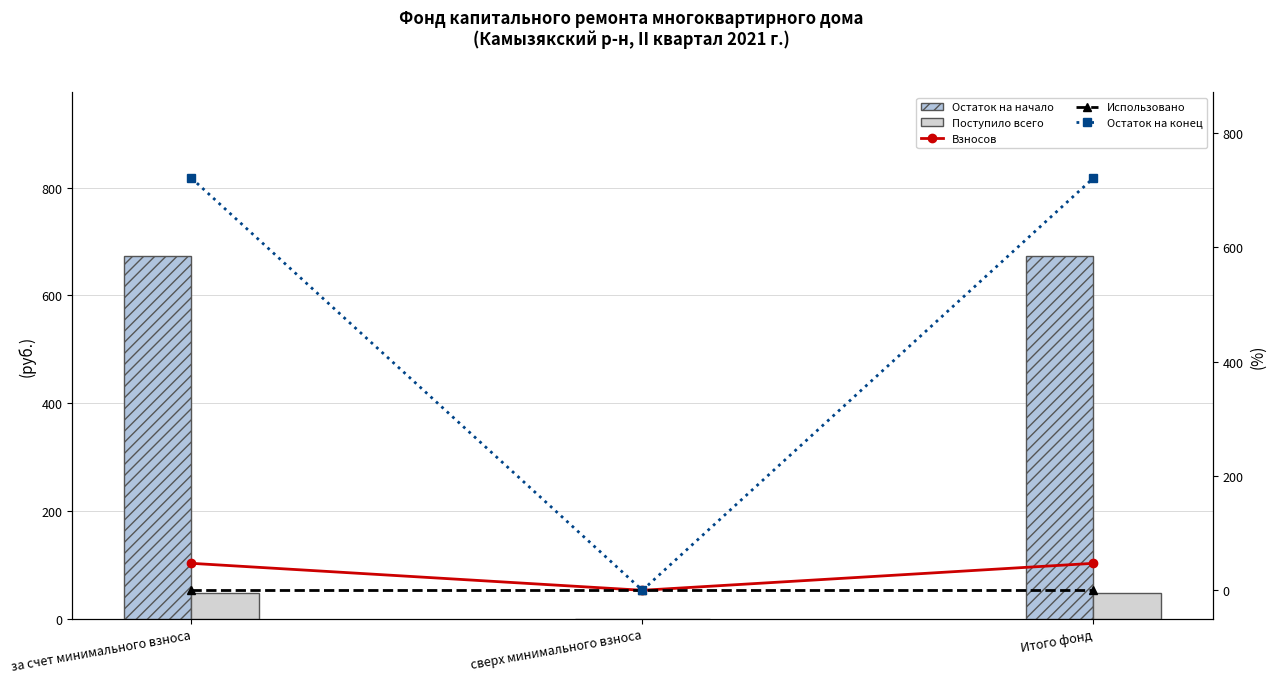

How many values in the Поступило всего series are below 47?

1